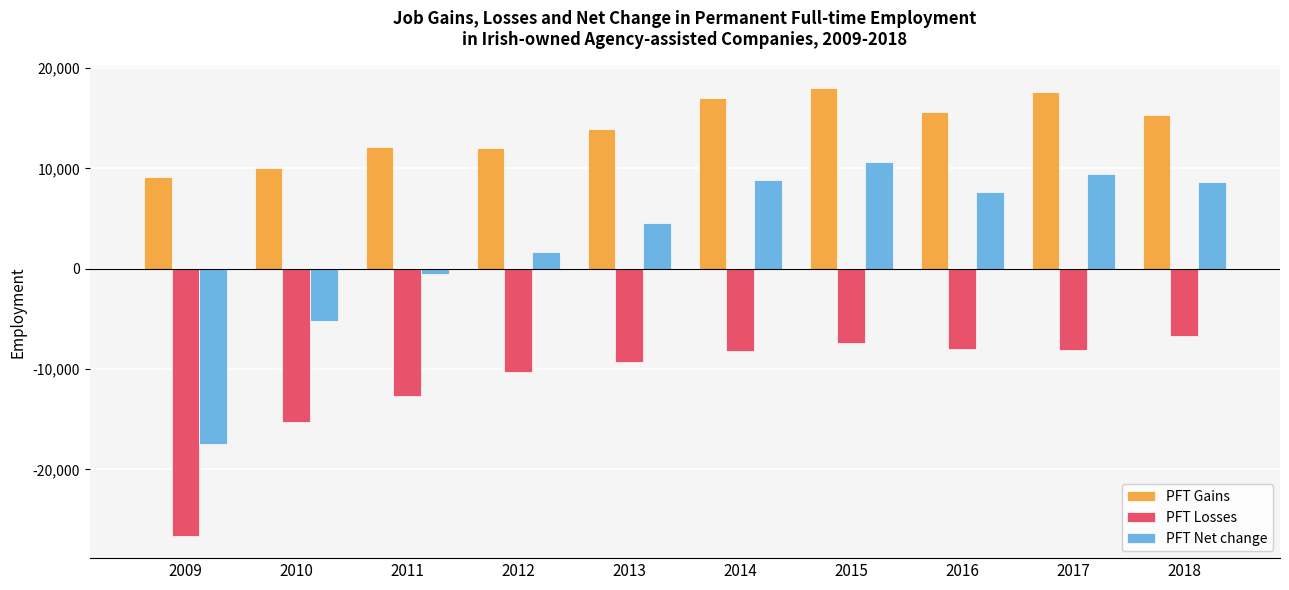

At which label is PFT Net change closest to -3452?

2010